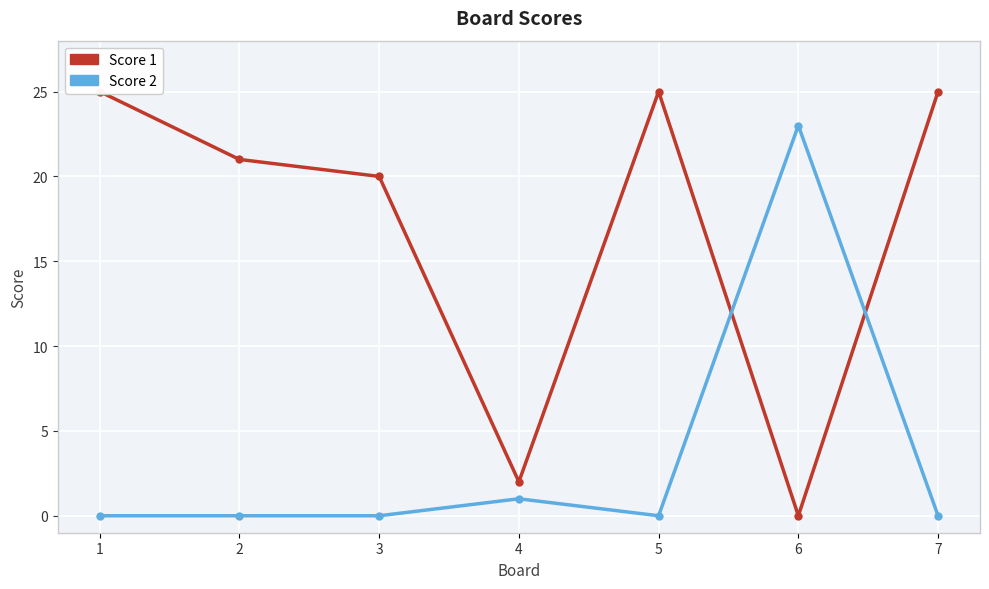

Rank the series by their average value, from highest to lowest.

Score 1, Score 2